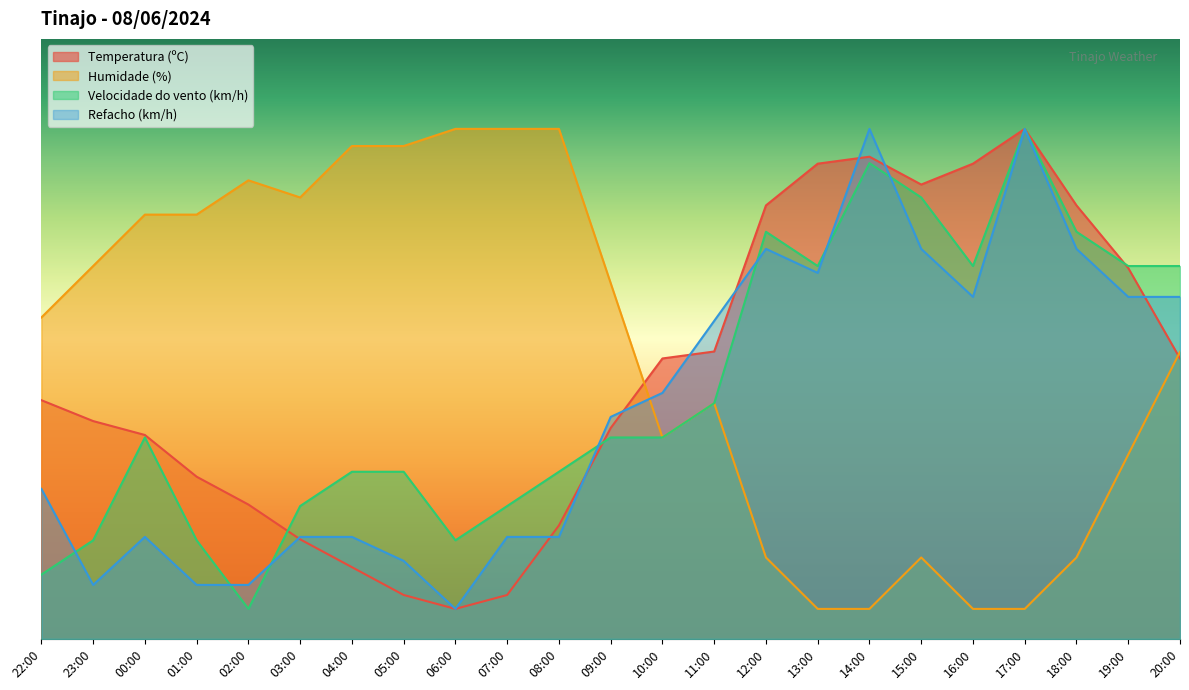

Is it true that Refacho (km/h) equals 32.4 at 15:00?

False